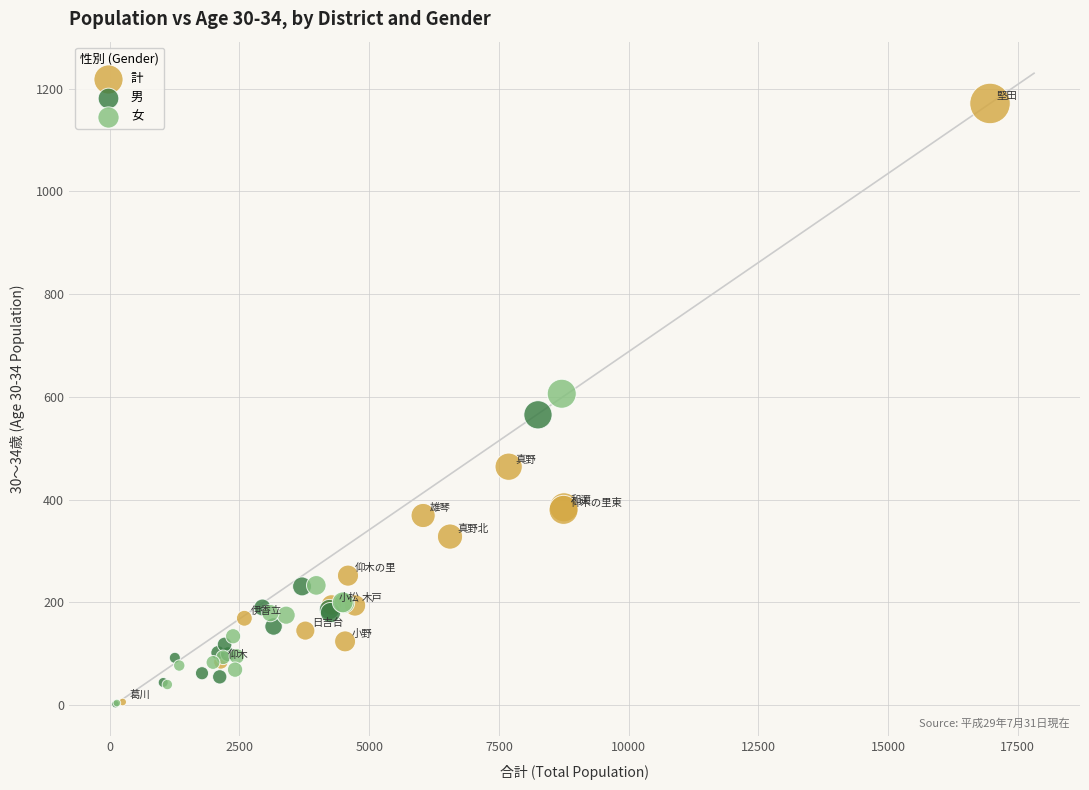

What are all the series names shown in the legend?

計, 男, 女